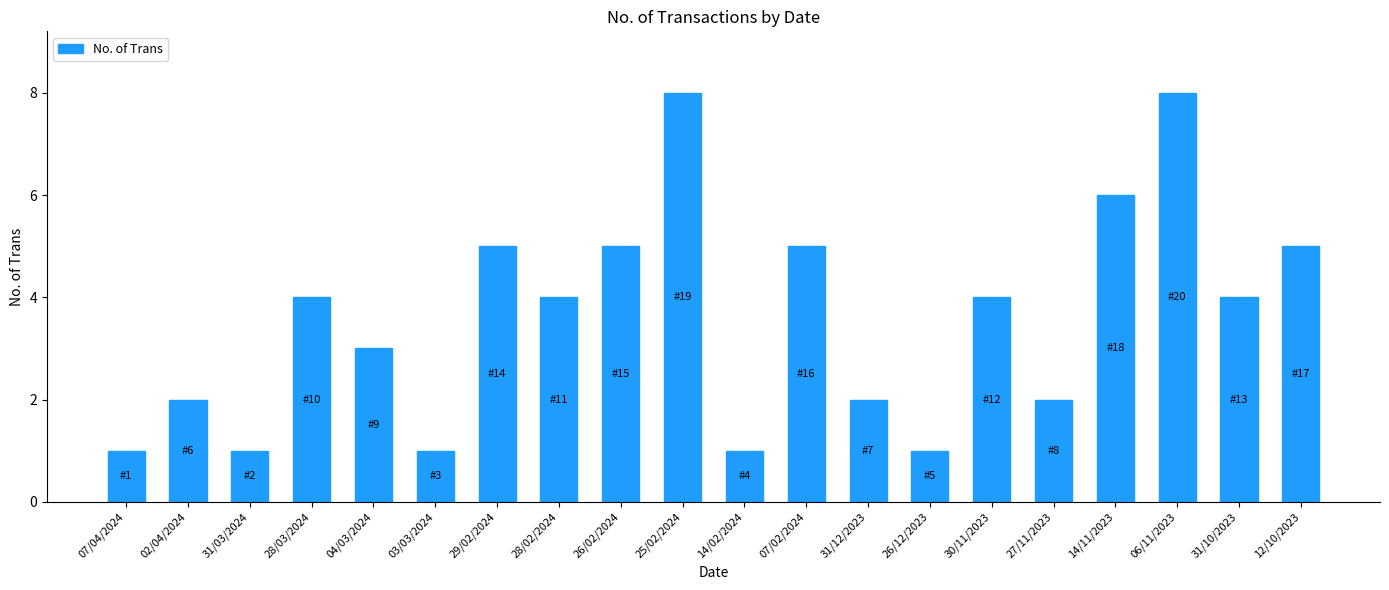

What is the maximum value shown in the chart?

8